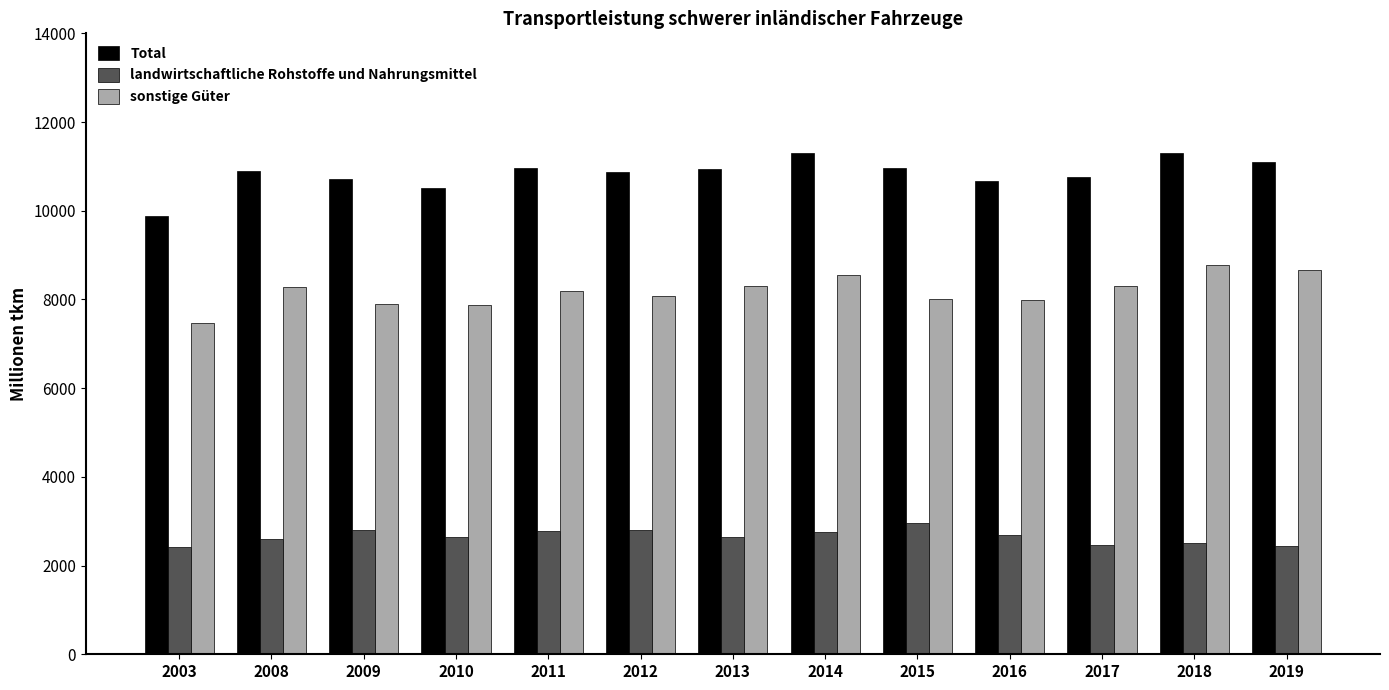

What is the sum of all sonstige Güter values?

106423.0